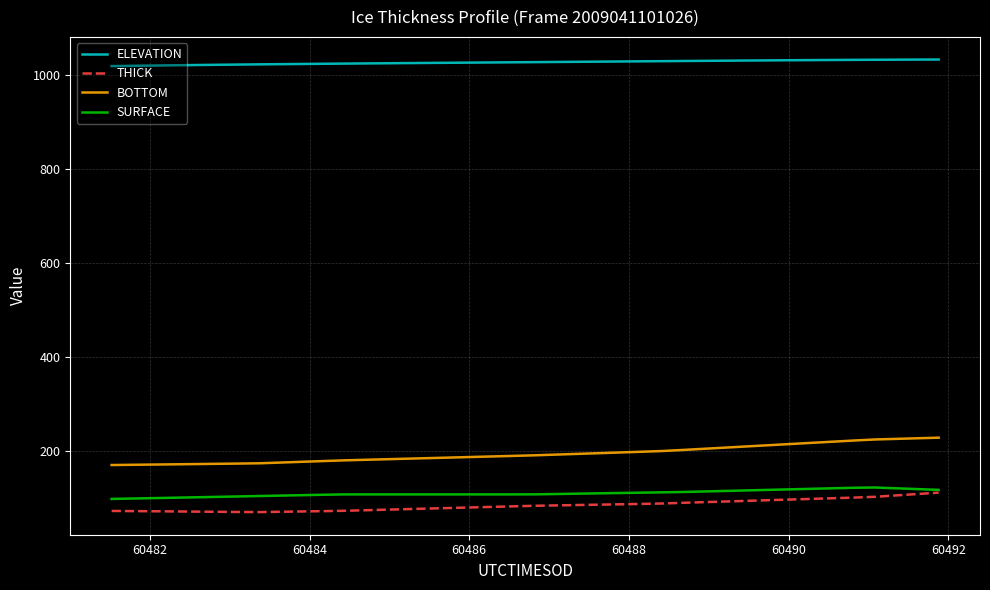

Which series has the largest range (max minus min)?

BOTTOM